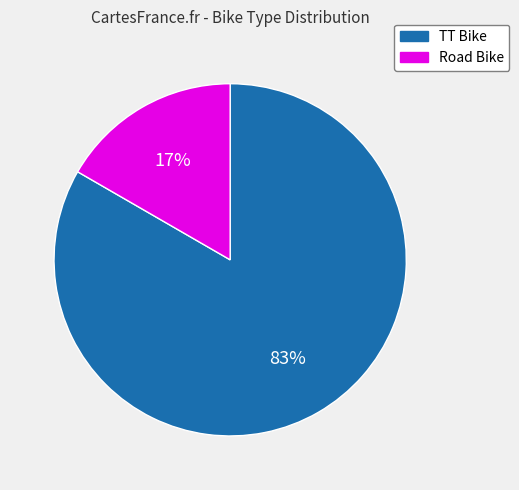

Combined, do TT Bike and Road Bike account for over 50%?

Yes